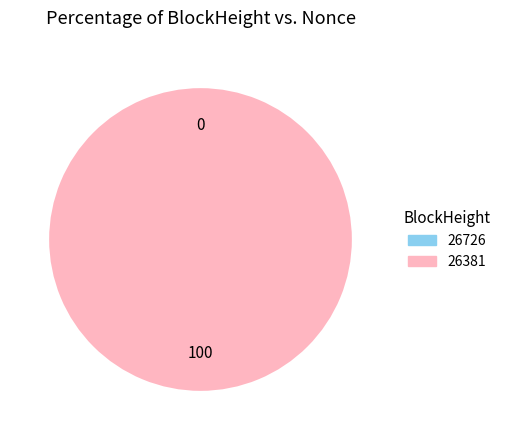

Is it true that 26381 is 100% of the pie?

True